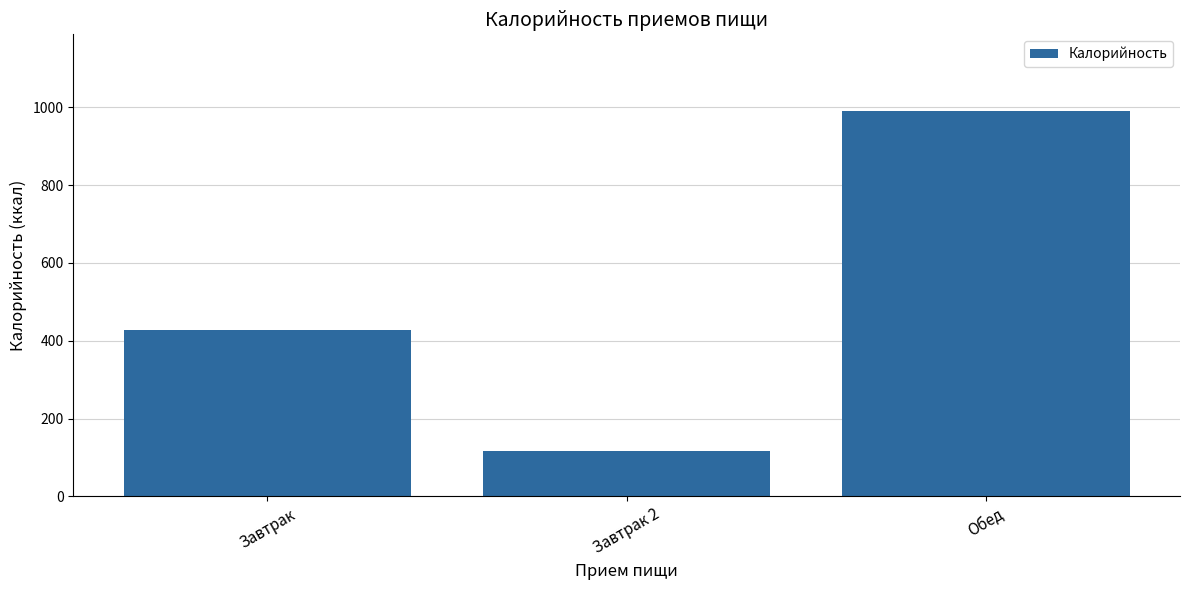

Which label corresponds to the smallest value in the chart?

Завтрак 2